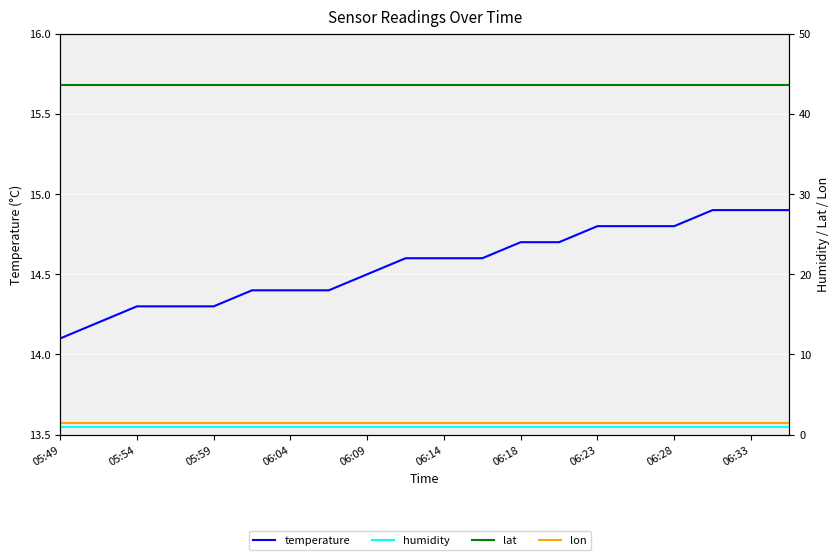

What is the smallest value displayed?

1.0